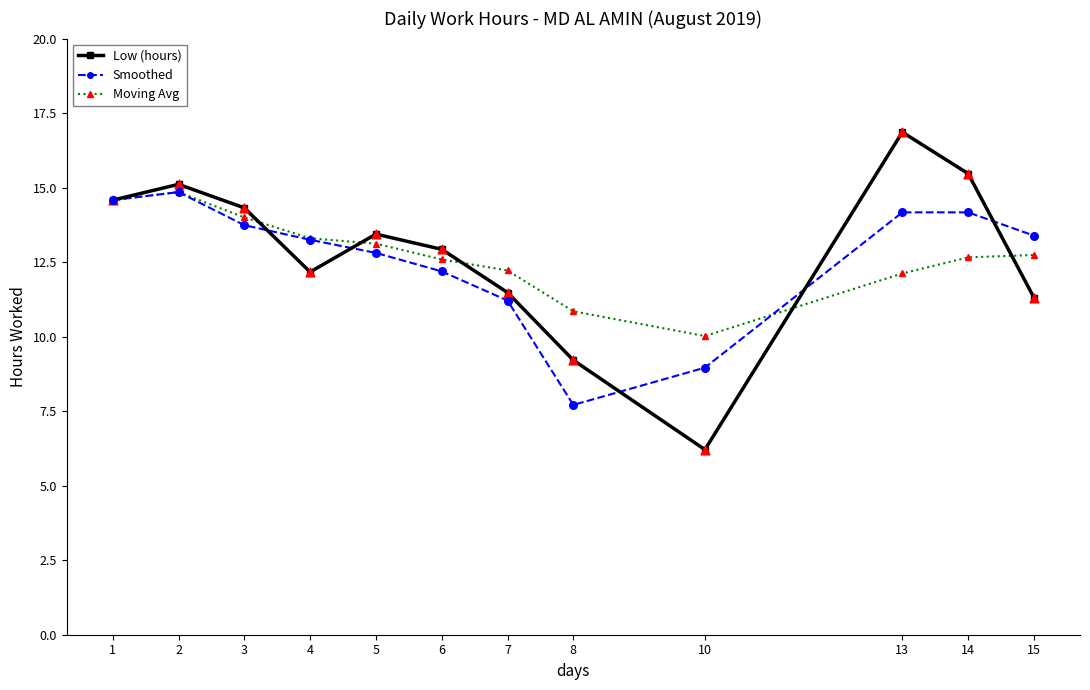

Is the value of Low (hours) at 4 greater than the value of Smoothed at 7?

Yes